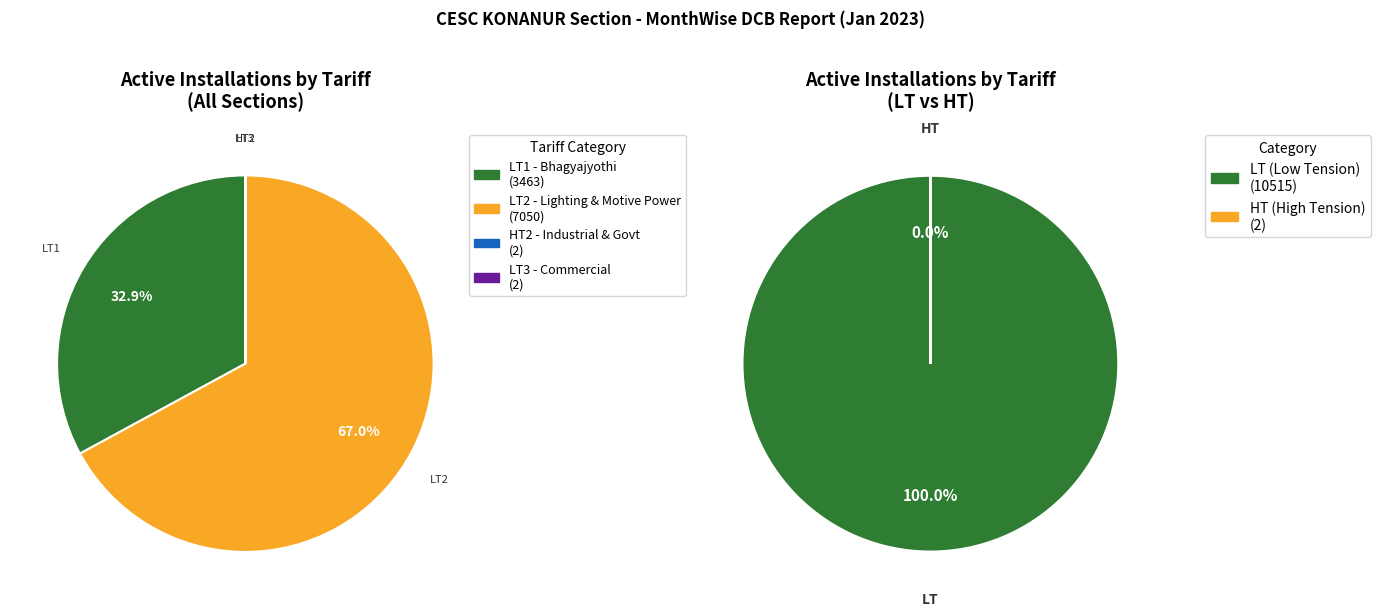

Does LT2 Total represent more than half of the total?

Yes